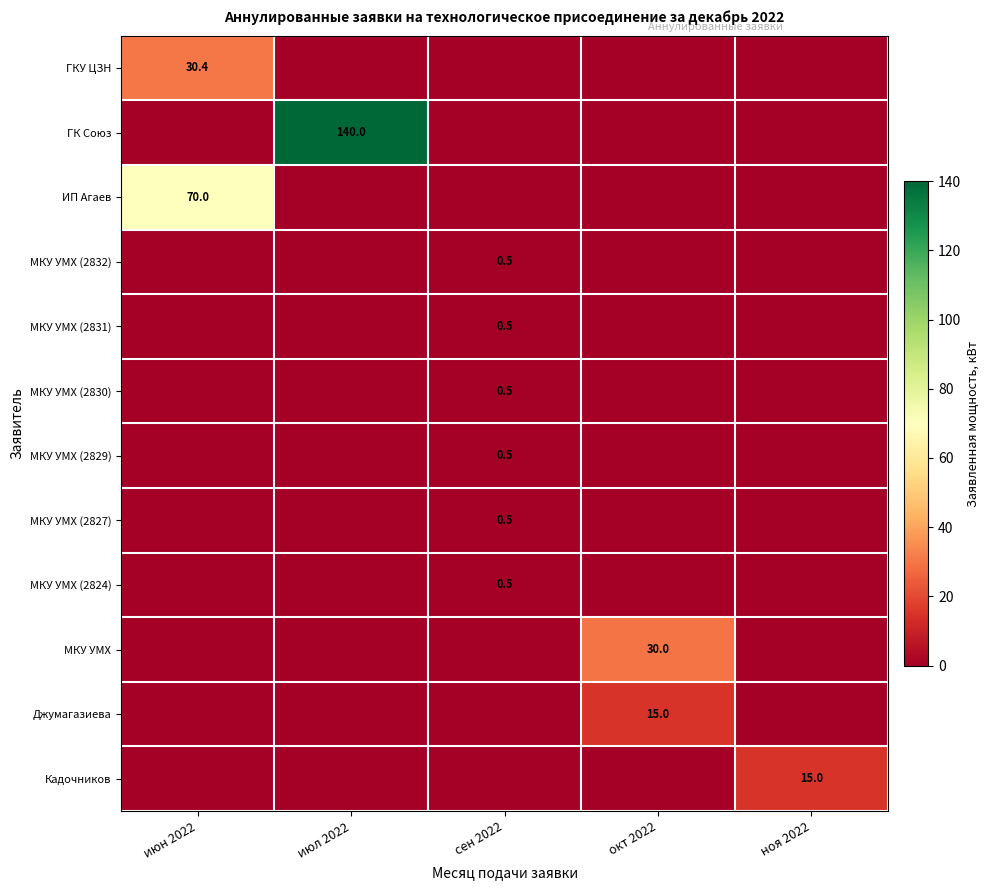

Is it true that Джумагазиева equals 15.0 at окт 2022?

True